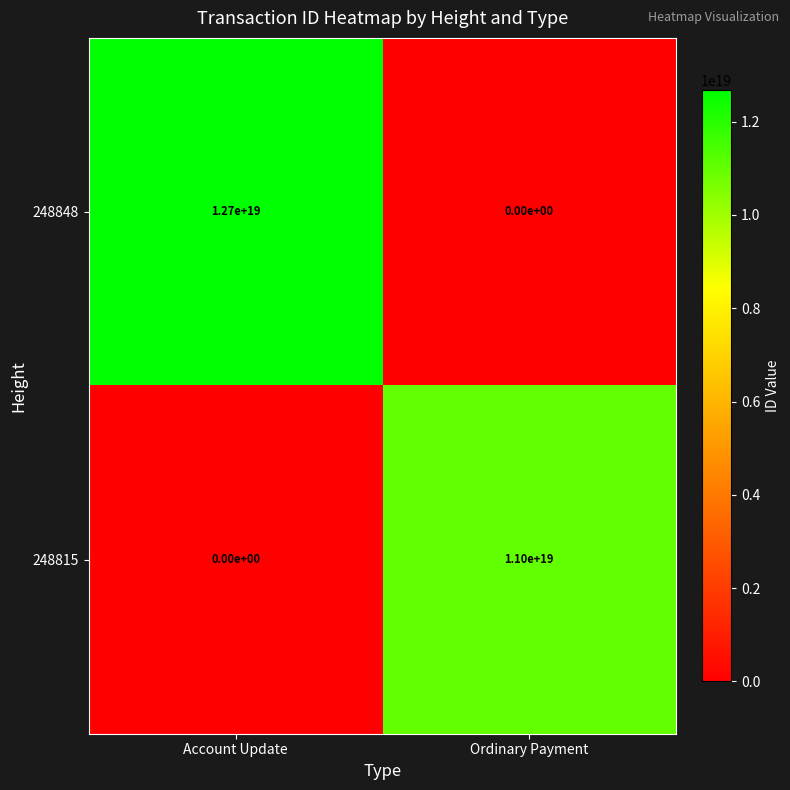

Which series has the largest total across all categories?

248848